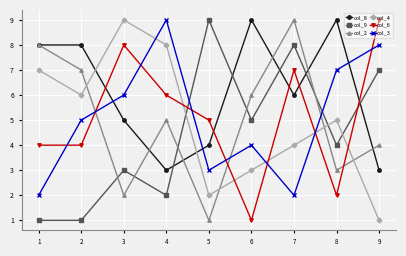

The col_3 series shows 13 at 4. True or false?

False